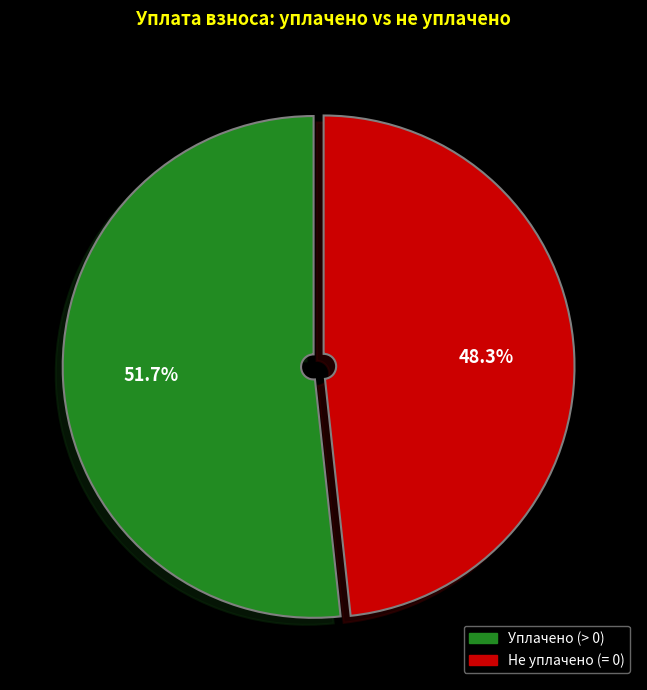

Is there a majority slice in this chart?

Yes